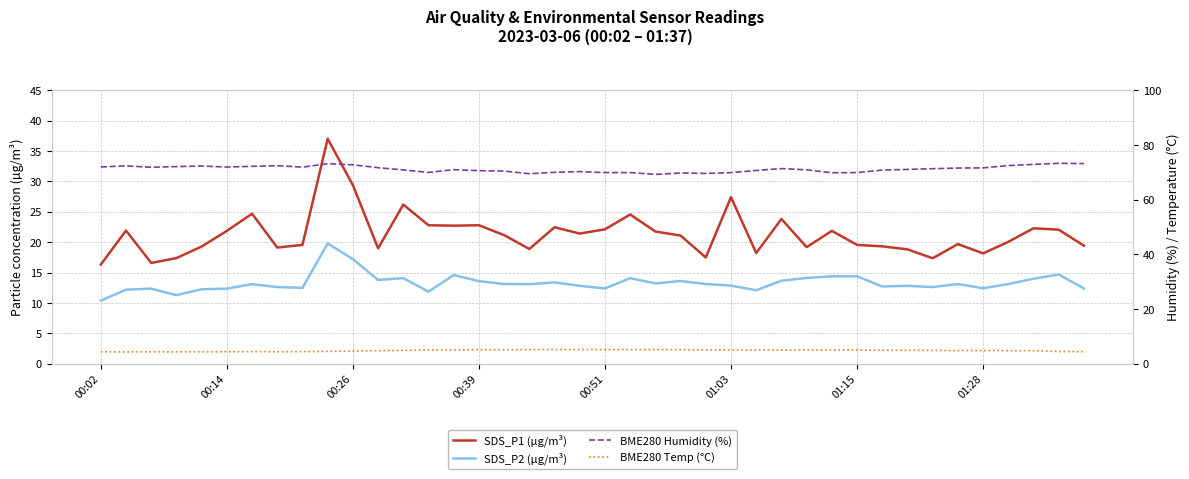

What are all the series names shown in the legend?

SDS_P1 (µg/m³), SDS_P2 (µg/m³), BME280 Humidity (%), BME280 Temp (°C)